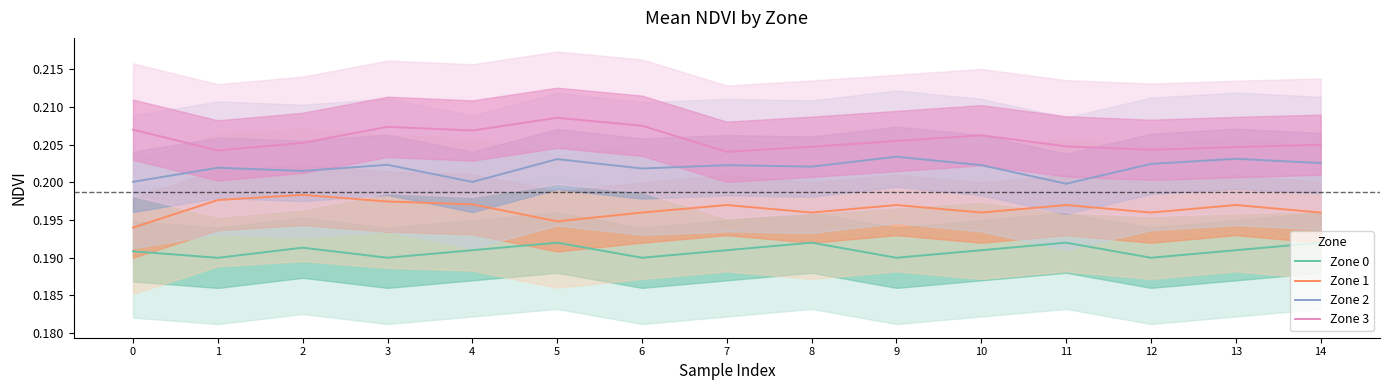

What is the sum of all Zone 3 values?

3.1